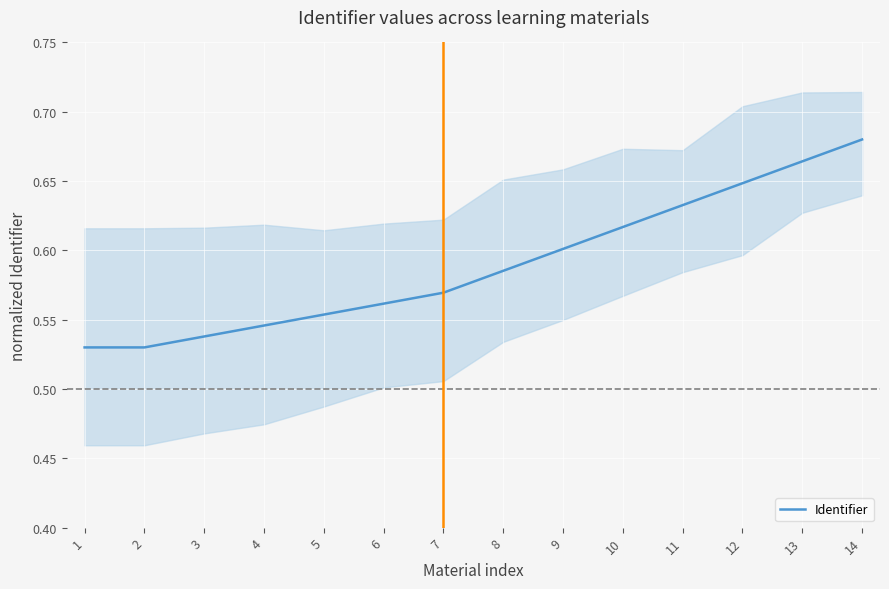

Is it true that the value at 14 is 0.7?

True